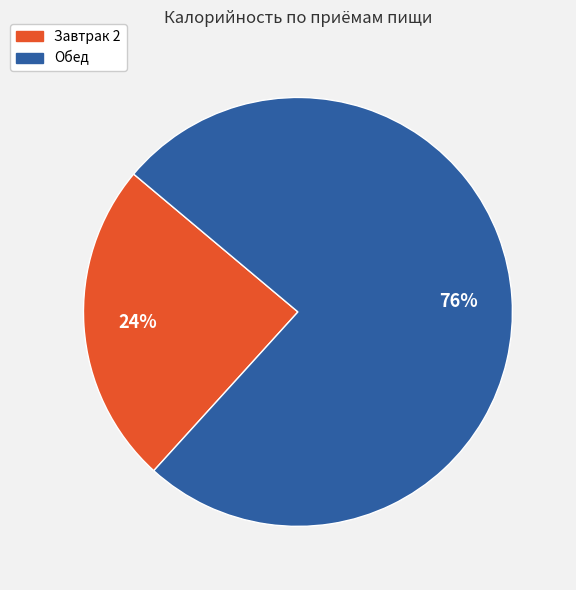

To the nearest percent, what percentage of the pie is Завтрак 2?

24%